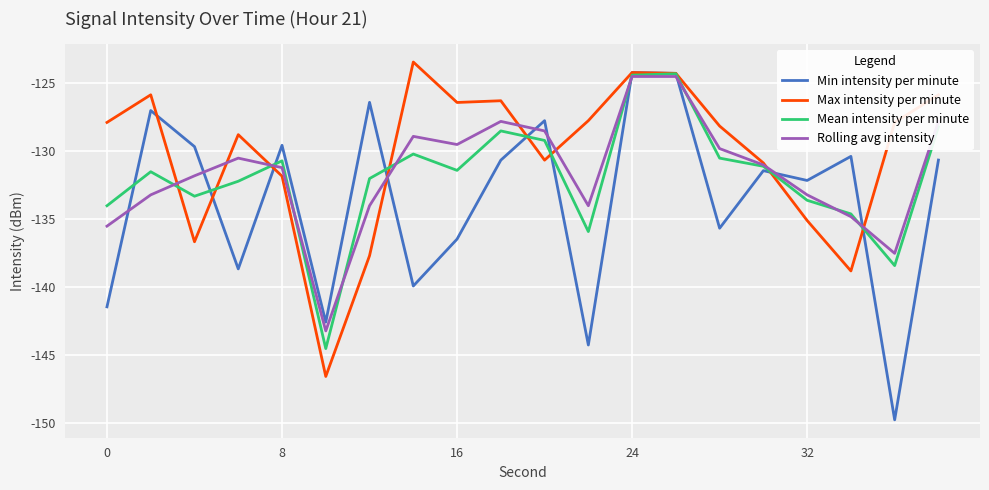

Which series has the largest total across all categories?

Max intensity per minute